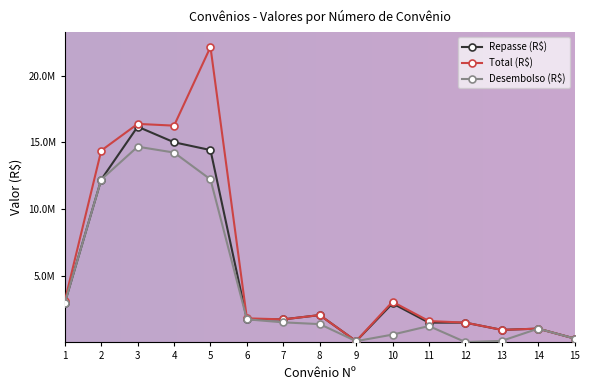

True or false: Total (R$) and Repasse (R$) cross at least once.

False